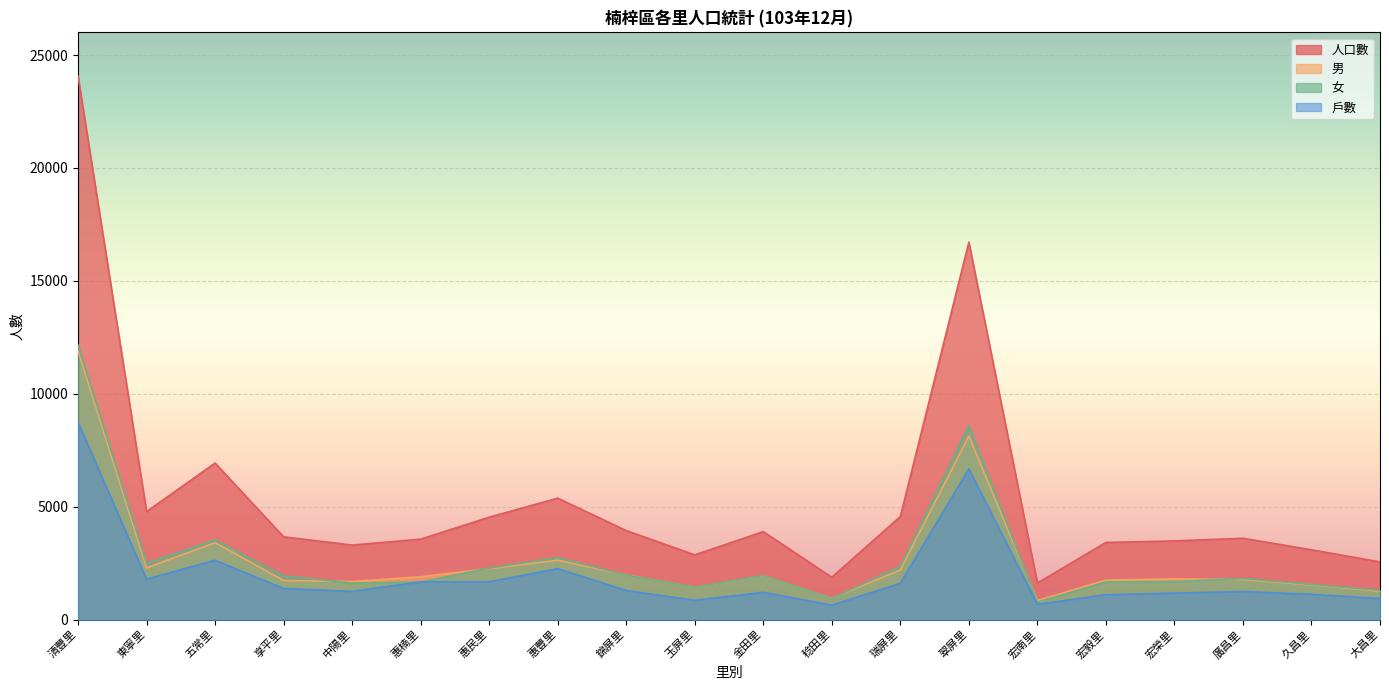

Rank the series at 翠屏里 from highest to lowest value.

人口數, 女, 男, 戶數